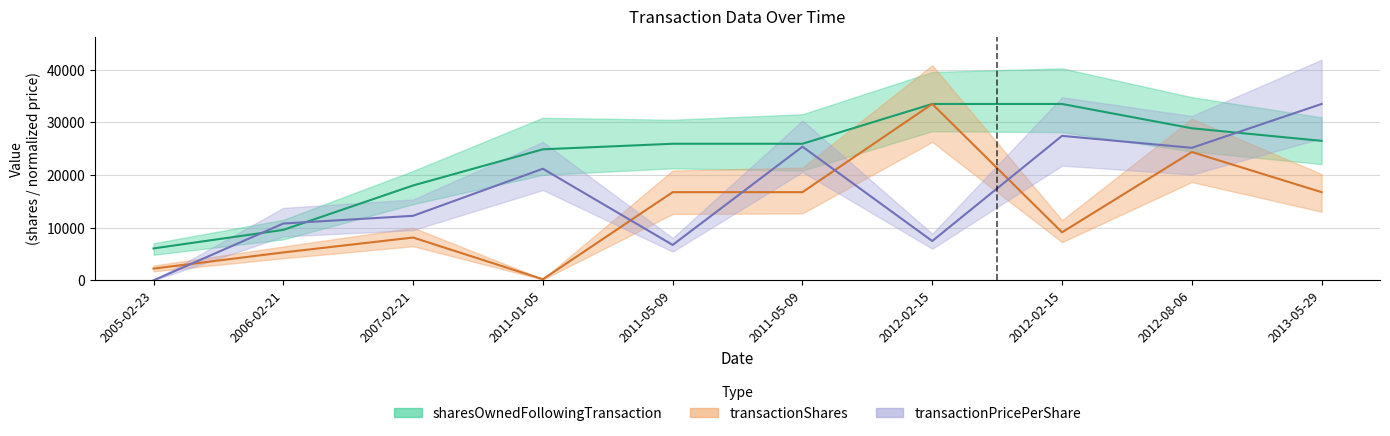

True or false: sharesOwnedFollowingTransaction and transactionPricePerShare intersect in this chart.

True